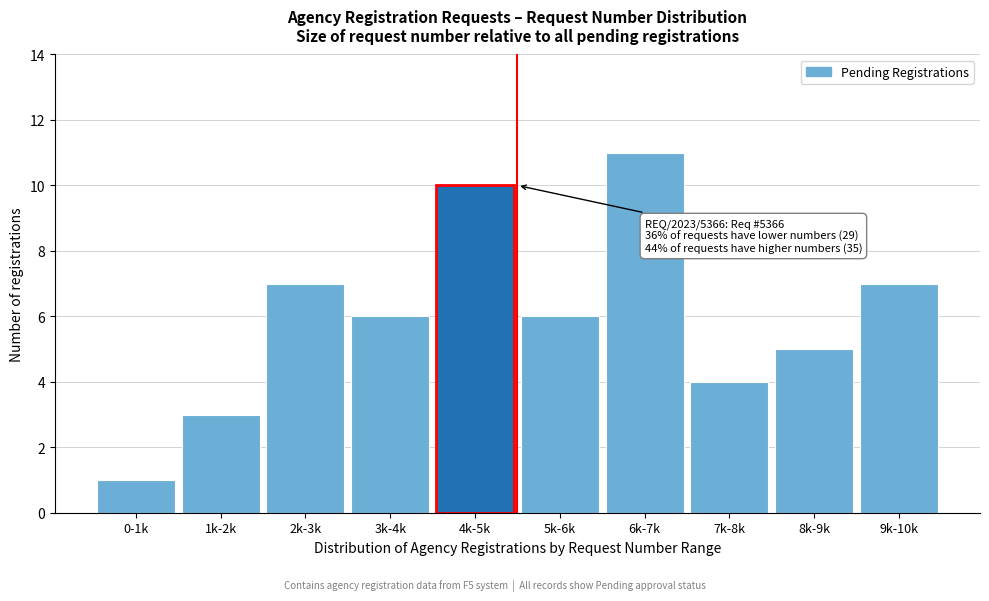

Reading right to left, list all the values displayed in this chart.

7	5	4	11	6	10	6	7	3	1